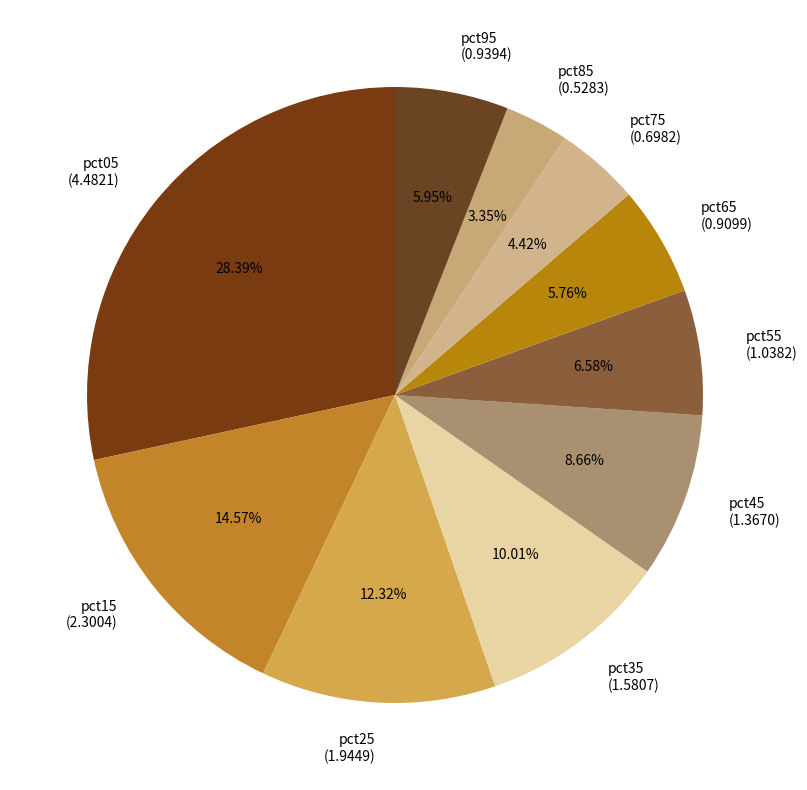

Is there any slice that represents more than half of the pie?

No